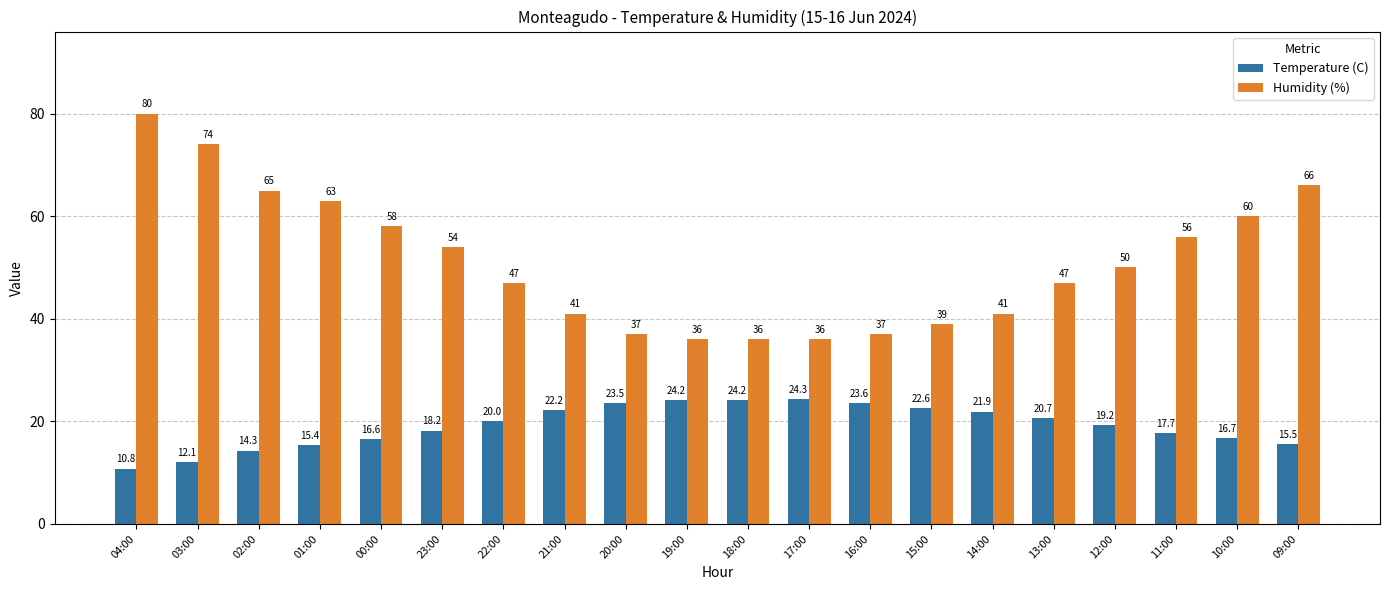

What is the difference between the maximum and second lowest values in the Humidity (%) series?

44.0